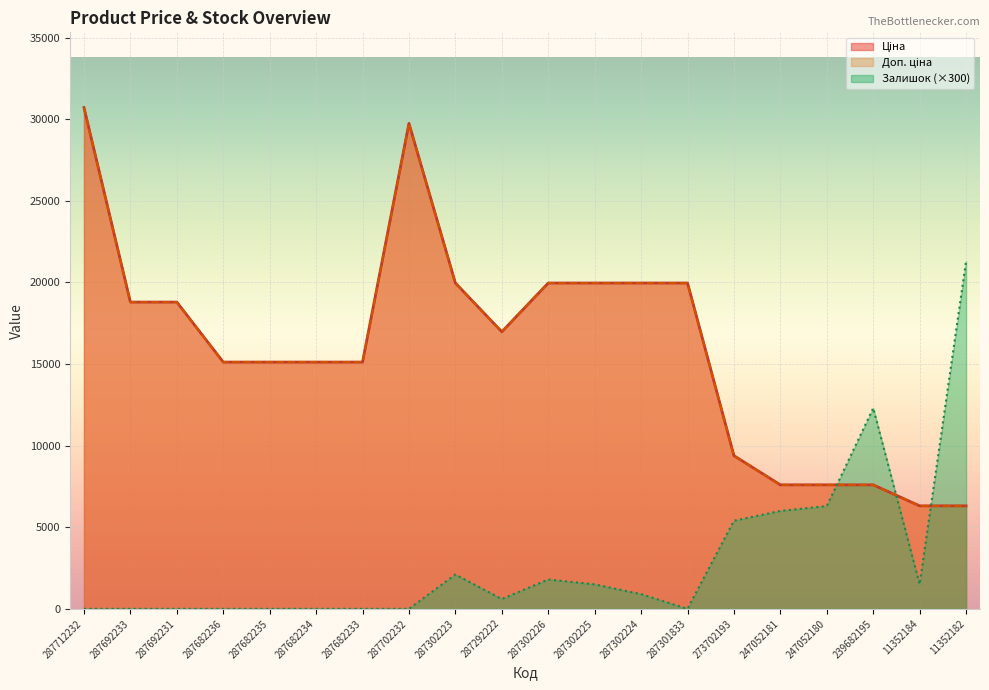

What is the total value across all series at 287712232?

61434.3